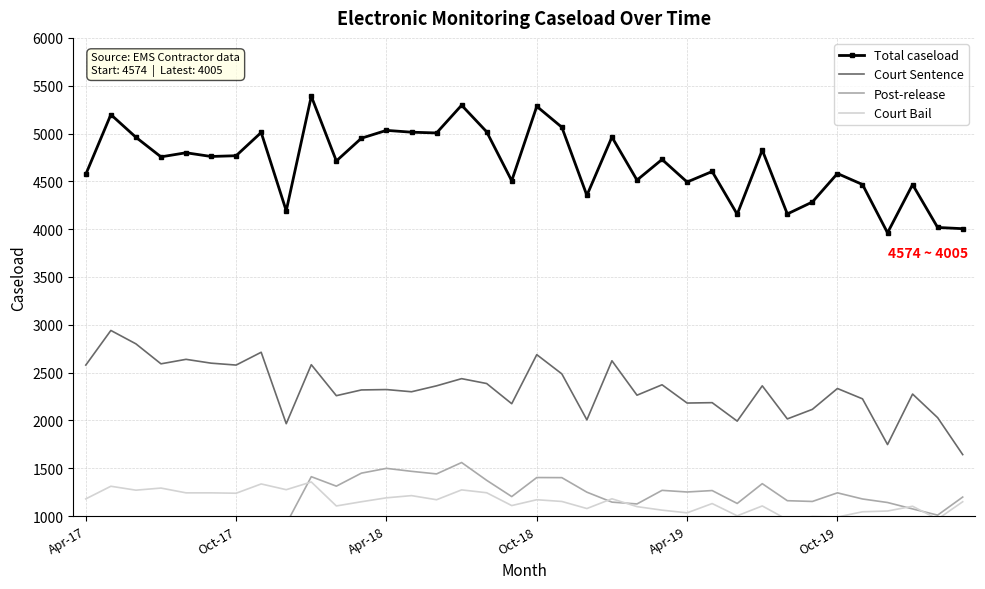

What is the minimum value for Court Sentence?

1643